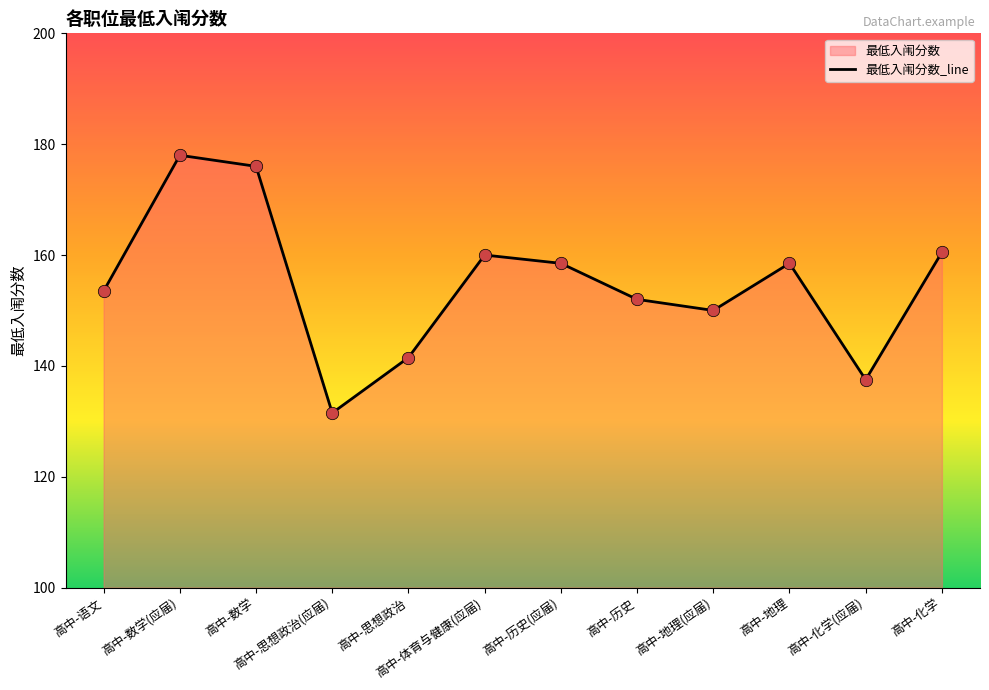

What is the ratio of the value at 高中-数学 to the value at 高中-语文?

1.1